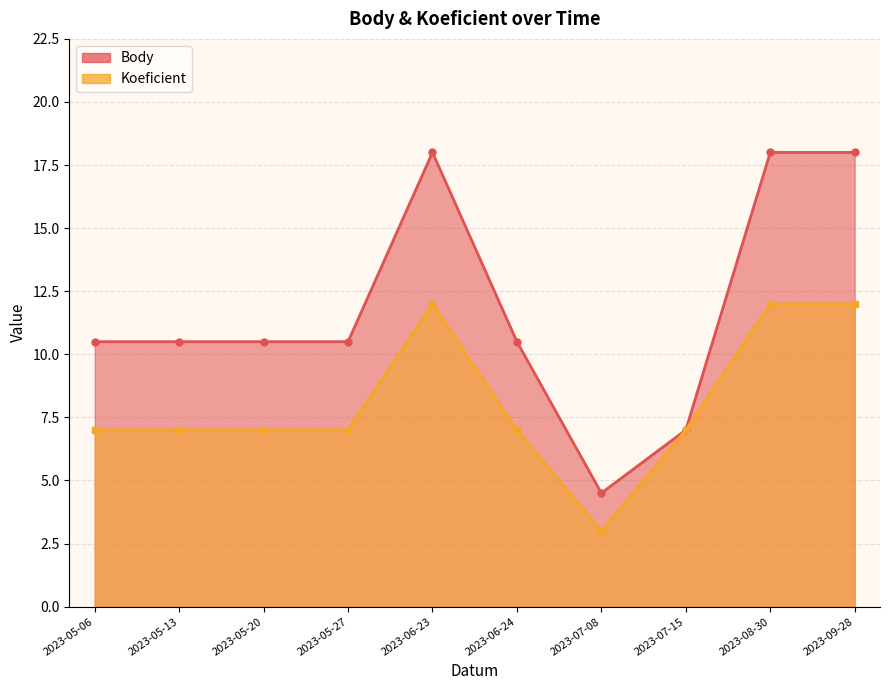

Which series has the widest spread of values?

Body